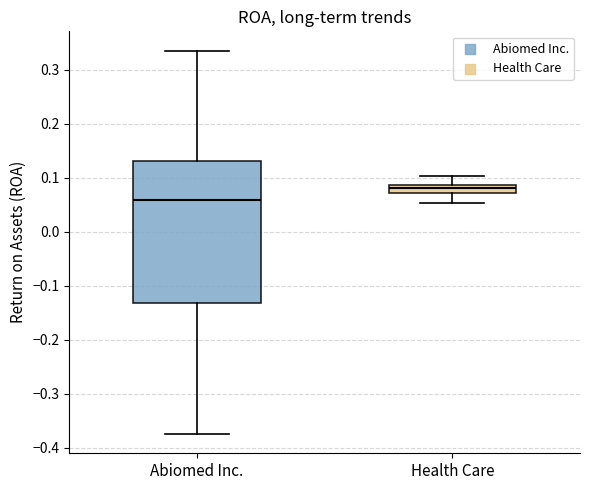

Comparing the boxes themselves (not the whiskers), which one is the tallest?

Abiomed Inc.